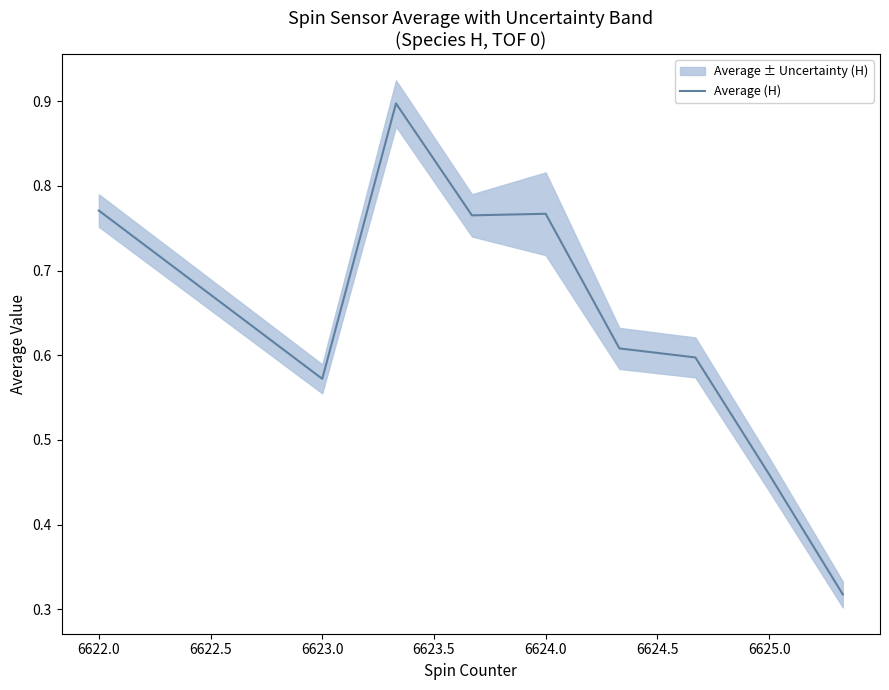

What is the value of the 7th point from the left?

0.6